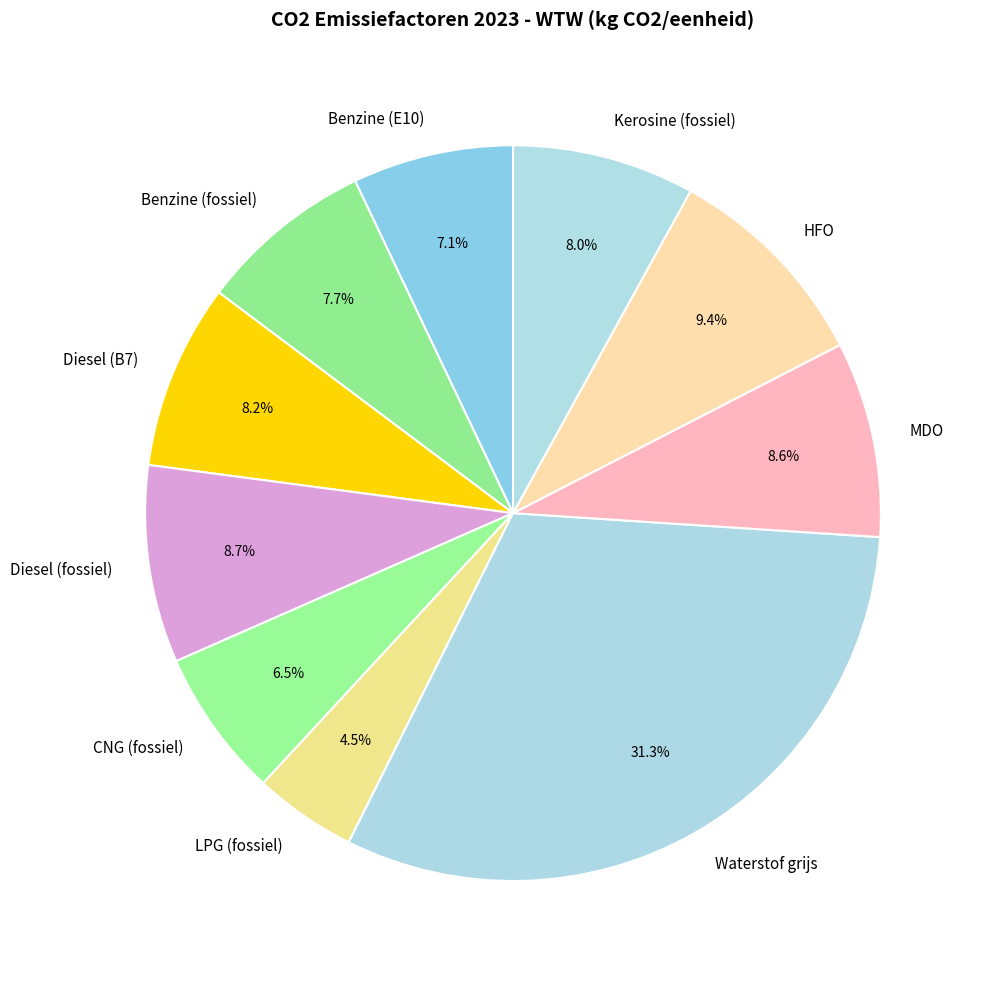

Does Benzine (fossiel) represent more than half of the total?

No